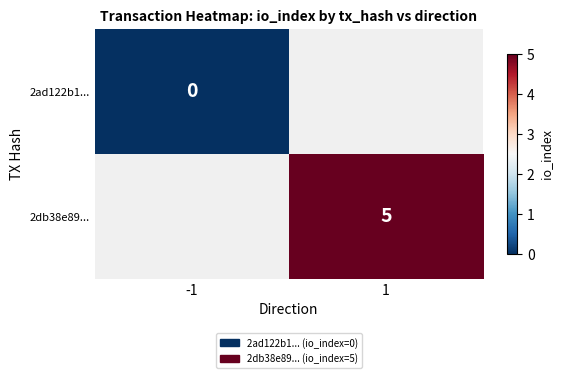

The 2db38e89... series shows 5 at 1. True or false?

True